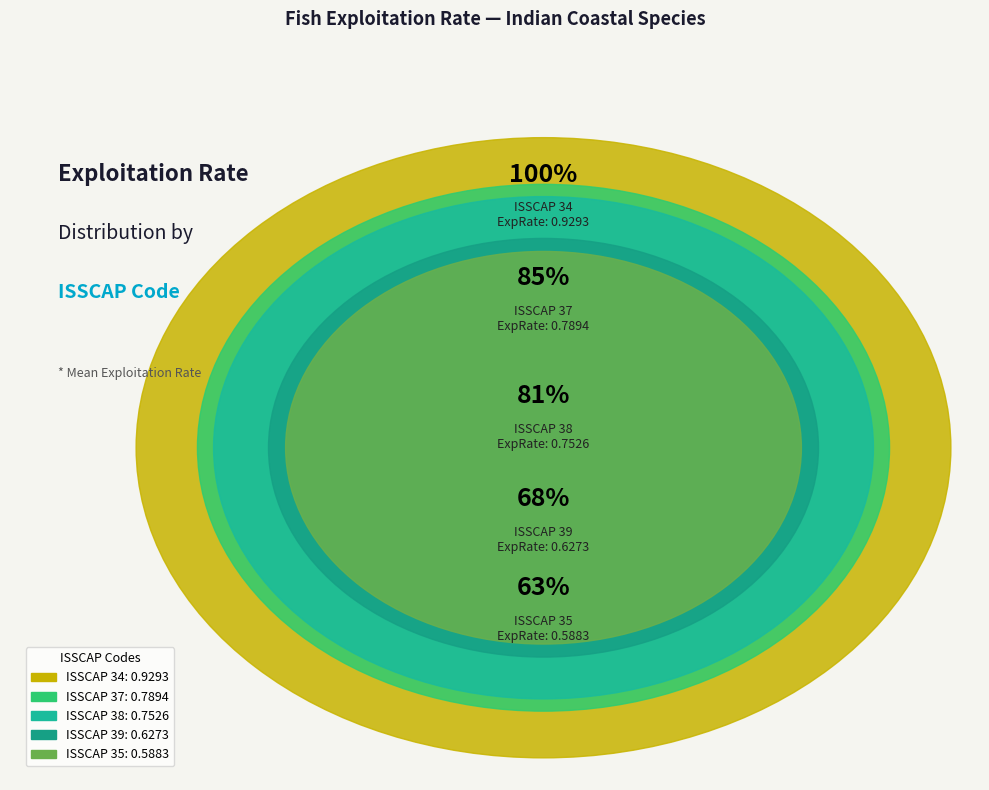

To the nearest percent, what portion does ISSCAP CODE 37 represent?

21%